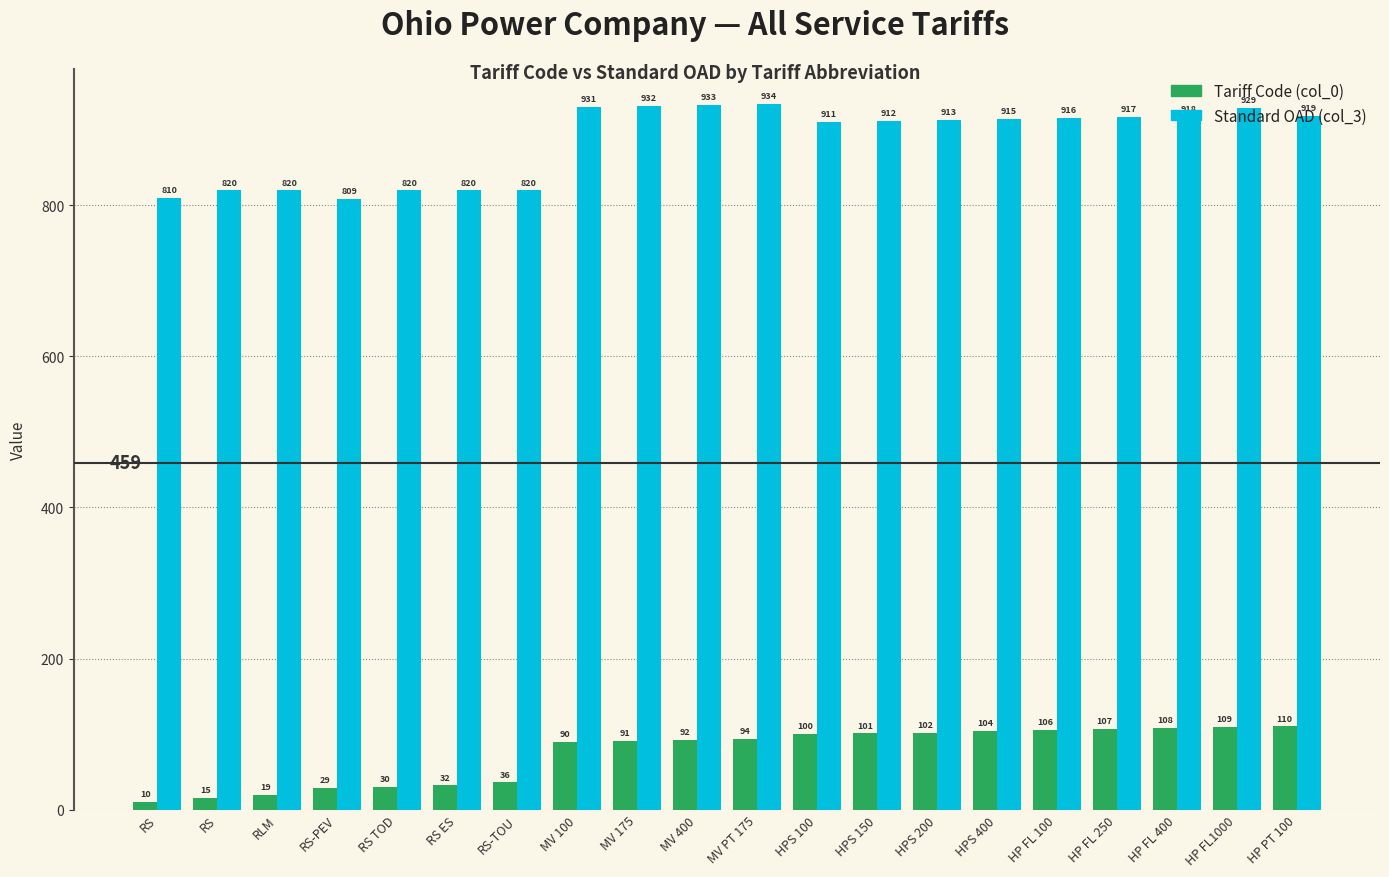

Are the bars horizontal?

No